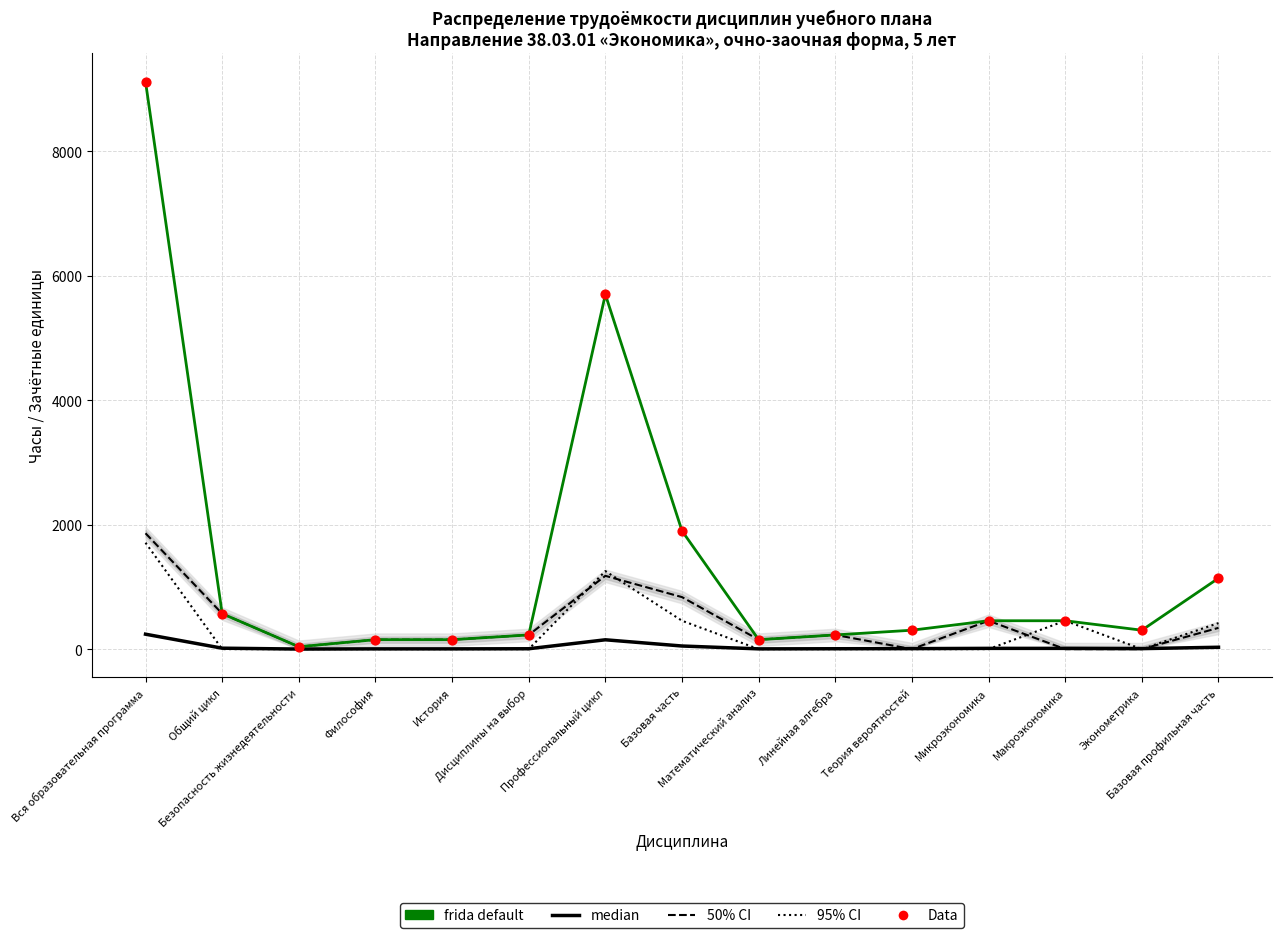

Is the value of frida default at Базовая профильная часть greater than the value of 50% CI at Вся образовательная программа?

No